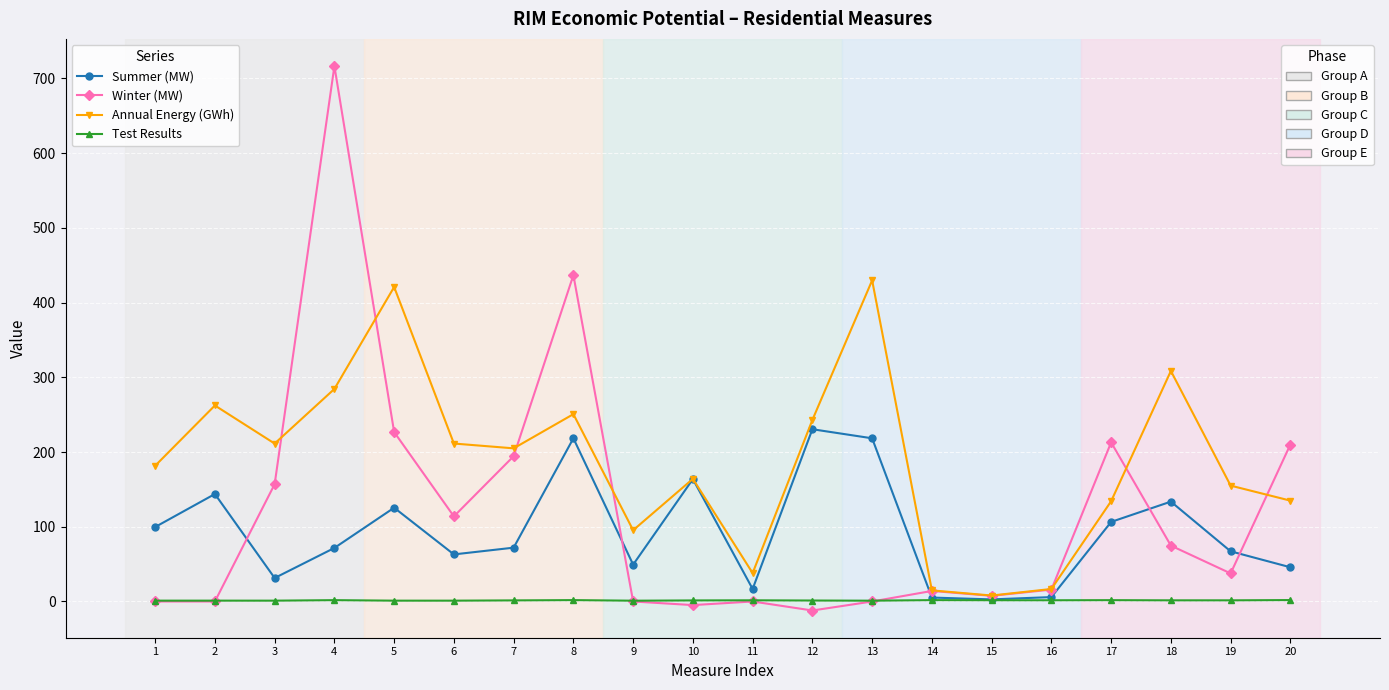

At which category is the sum across all series the highest?

4